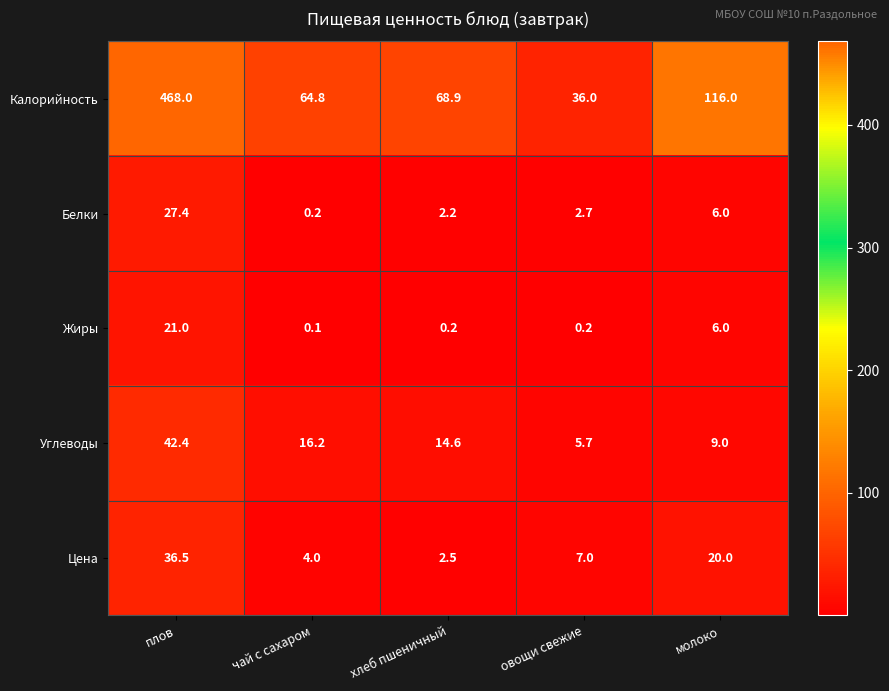

Reading right to left, what are all the values shown in this chart?

Калорийность: молоко=116.0	овощи свежие=36.0	хлеб пшеничный=68.9	чай с сахаром=64.8	плов=468.0
Белки: молоко=6.0	овощи свежие=2.7	хлеб пшеничный=2.2	чай с сахаром=0.2	плов=27.4
Жиры: молоко=6.0	овощи свежие=0.2	хлеб пшеничный=0.2	чай с сахаром=0.1	плов=21.0
Углеводы: молоко=9.0	овощи свежие=5.7	хлеб пшеничный=14.6	чай с сахаром=16.2	плов=42.4
Цена: молоко=20.0	овощи свежие=7.0	хлеб пшеничный=2.5	чай с сахаром=4.0	плов=36.5